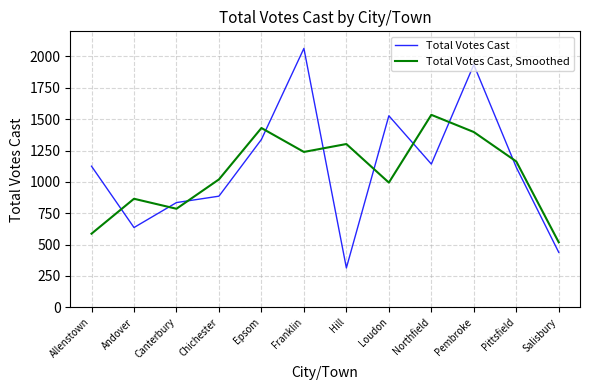

True or false: Total Votes Cast, Smoothed and Total Votes Cast intersect in this chart.

True